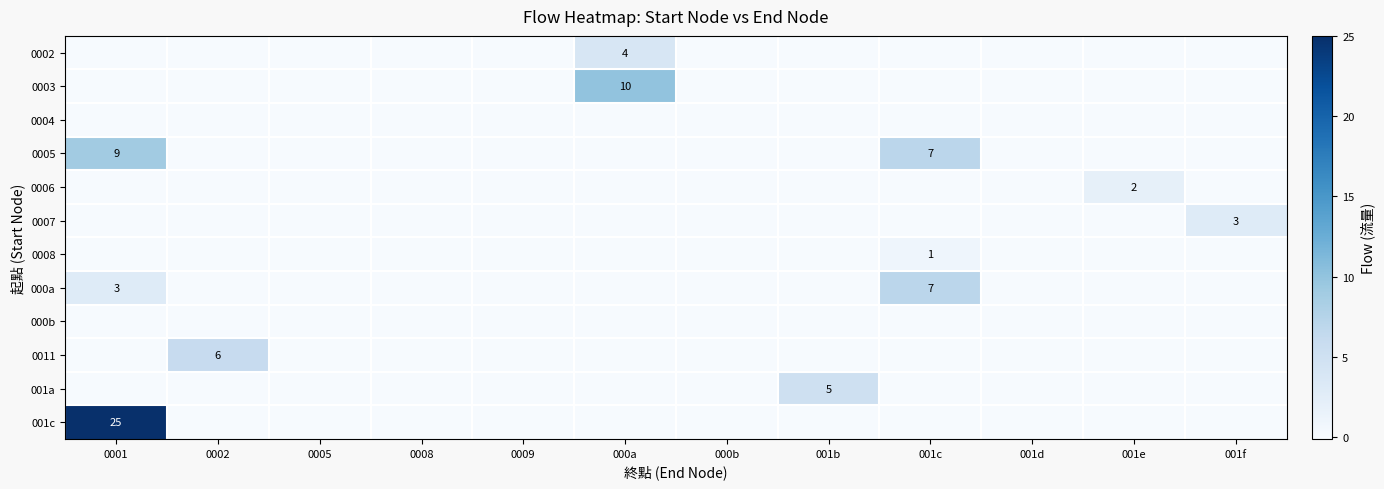

Rank the series at 0002 from lowest to highest value.

0002, 0003, 0004, 0005, 0006, 0007, 0008, 000a, 000b, 001a, 001c, 0011